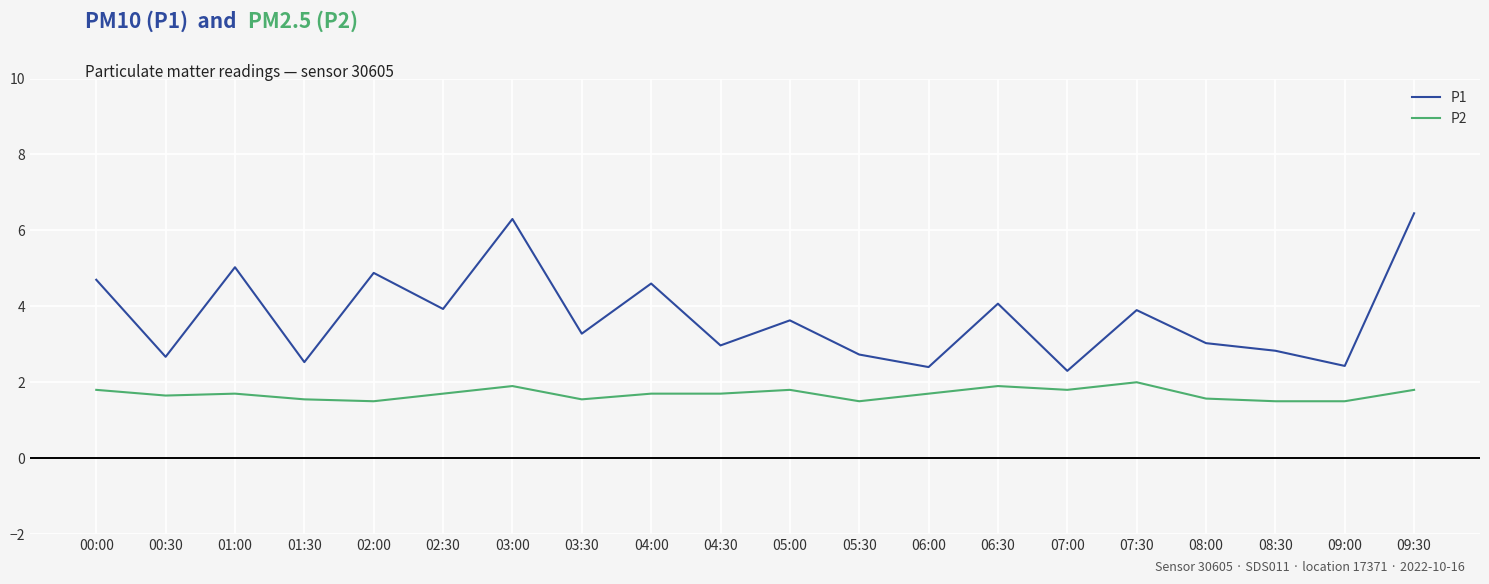

The P2 series shows 0.8 at 00:00. True or false?

False